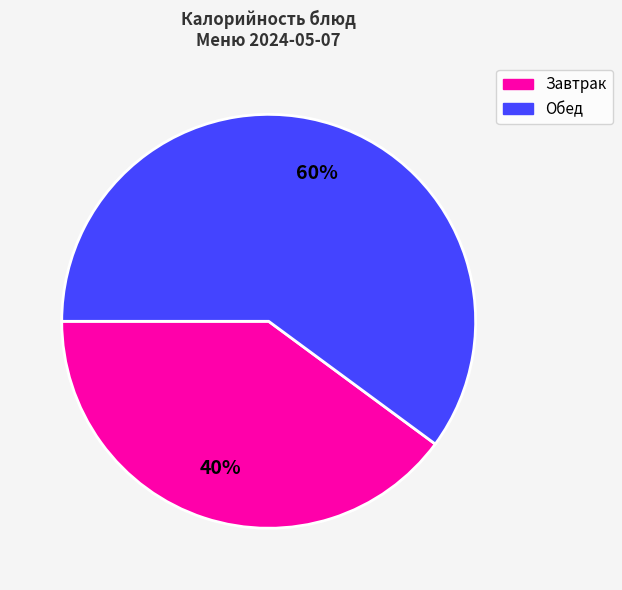

To the nearest percent, what is the average slice percentage?

50%